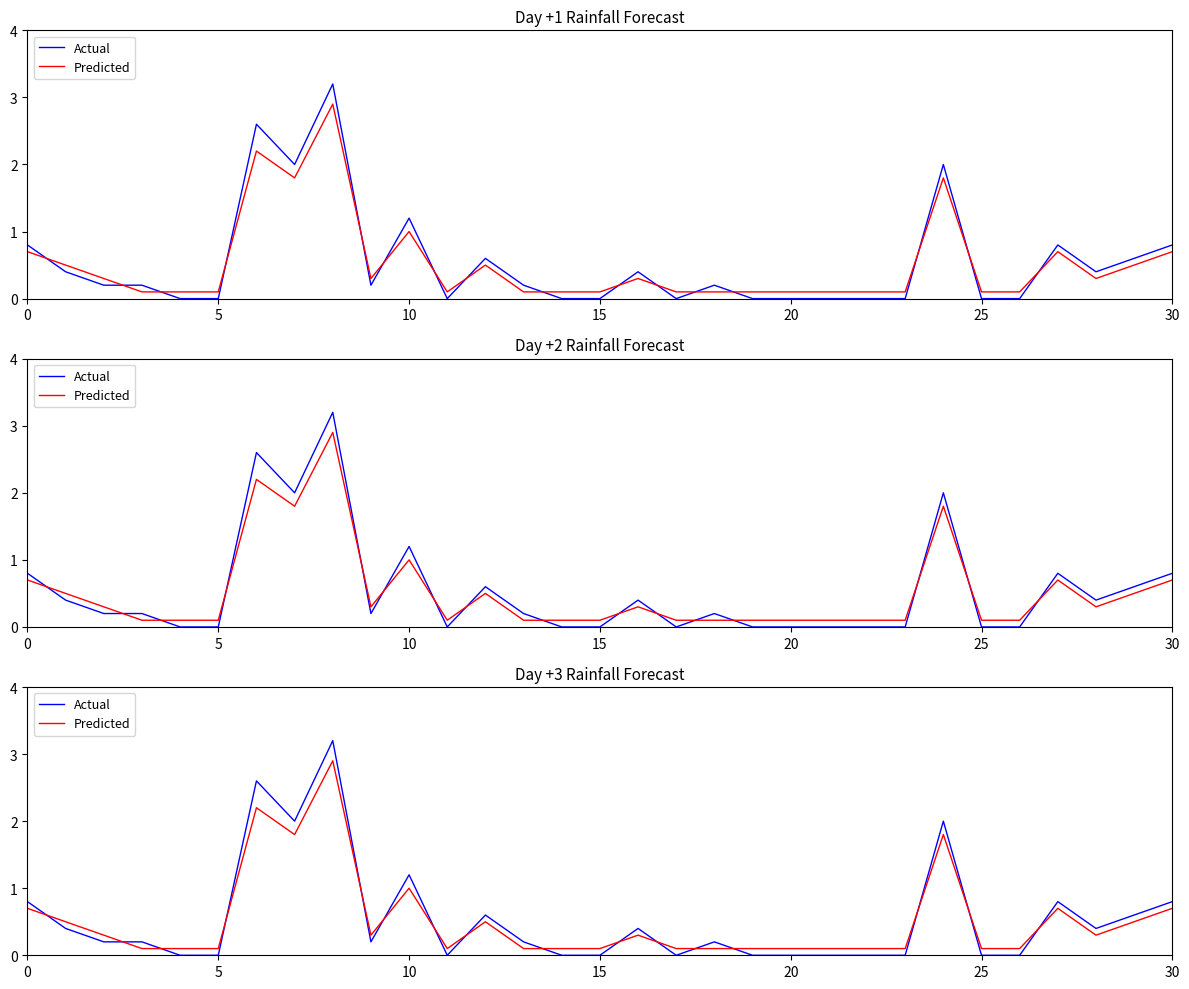

After their last crossing, which series has the higher values: Actual or Predicted?

Actual